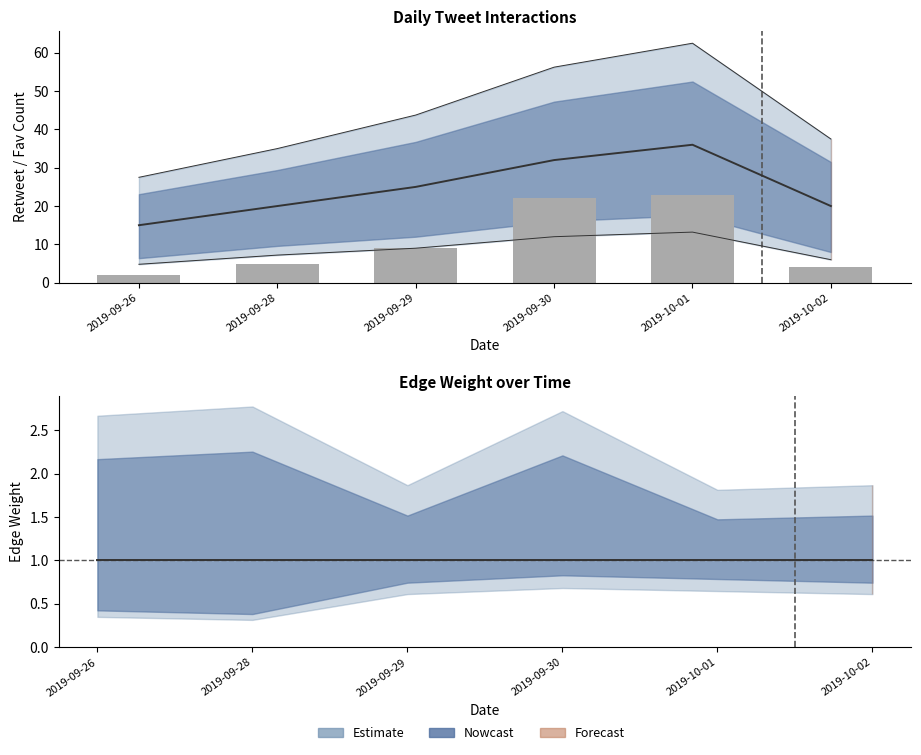

At which label does Edge Weight reach its minimum?

2019-09-26